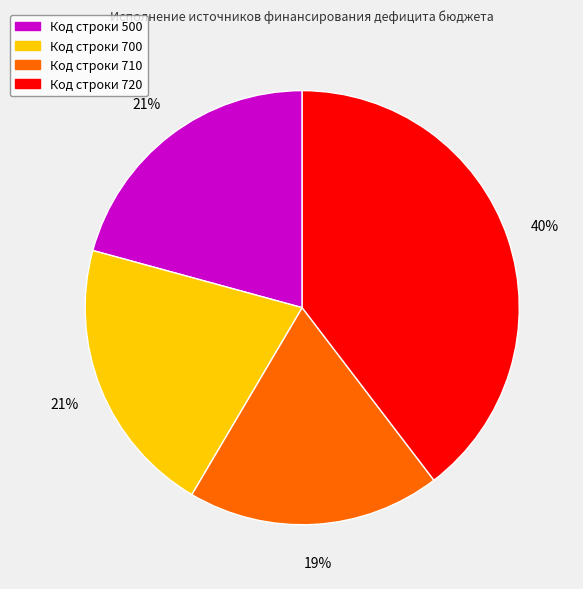

Is there any slice that represents more than half of the pie?

No